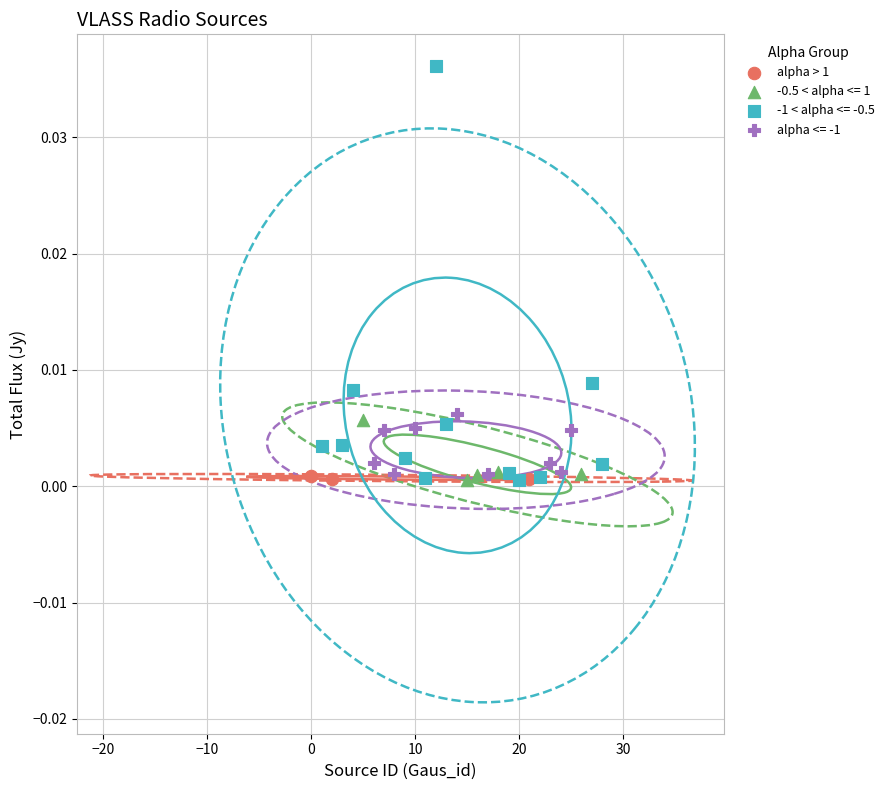

Which series has the widest spread of Y values?

-1 < alpha <= -0.5